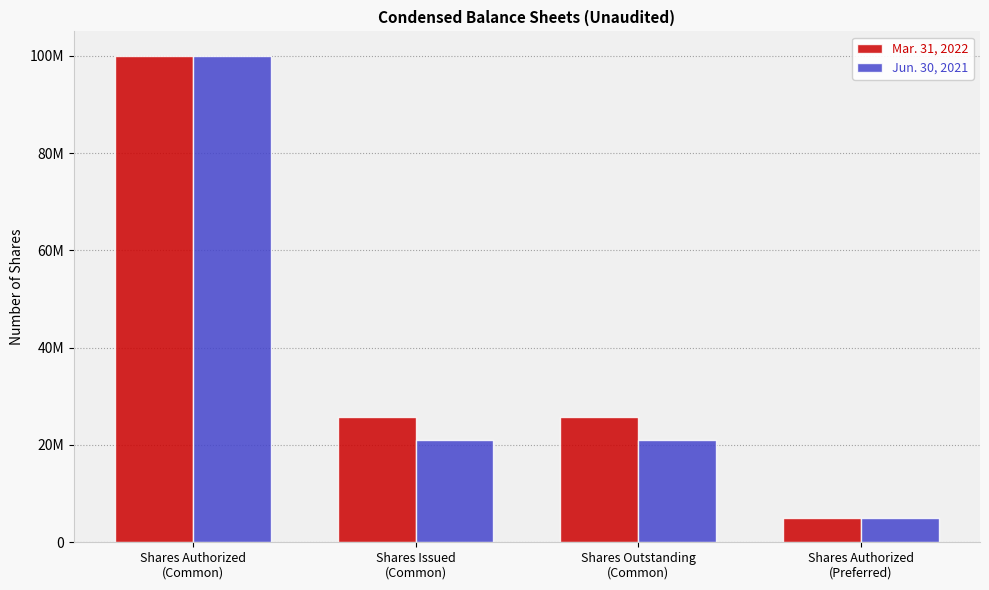

Are the bars grouped side by side (vs. stacked)?

Yes